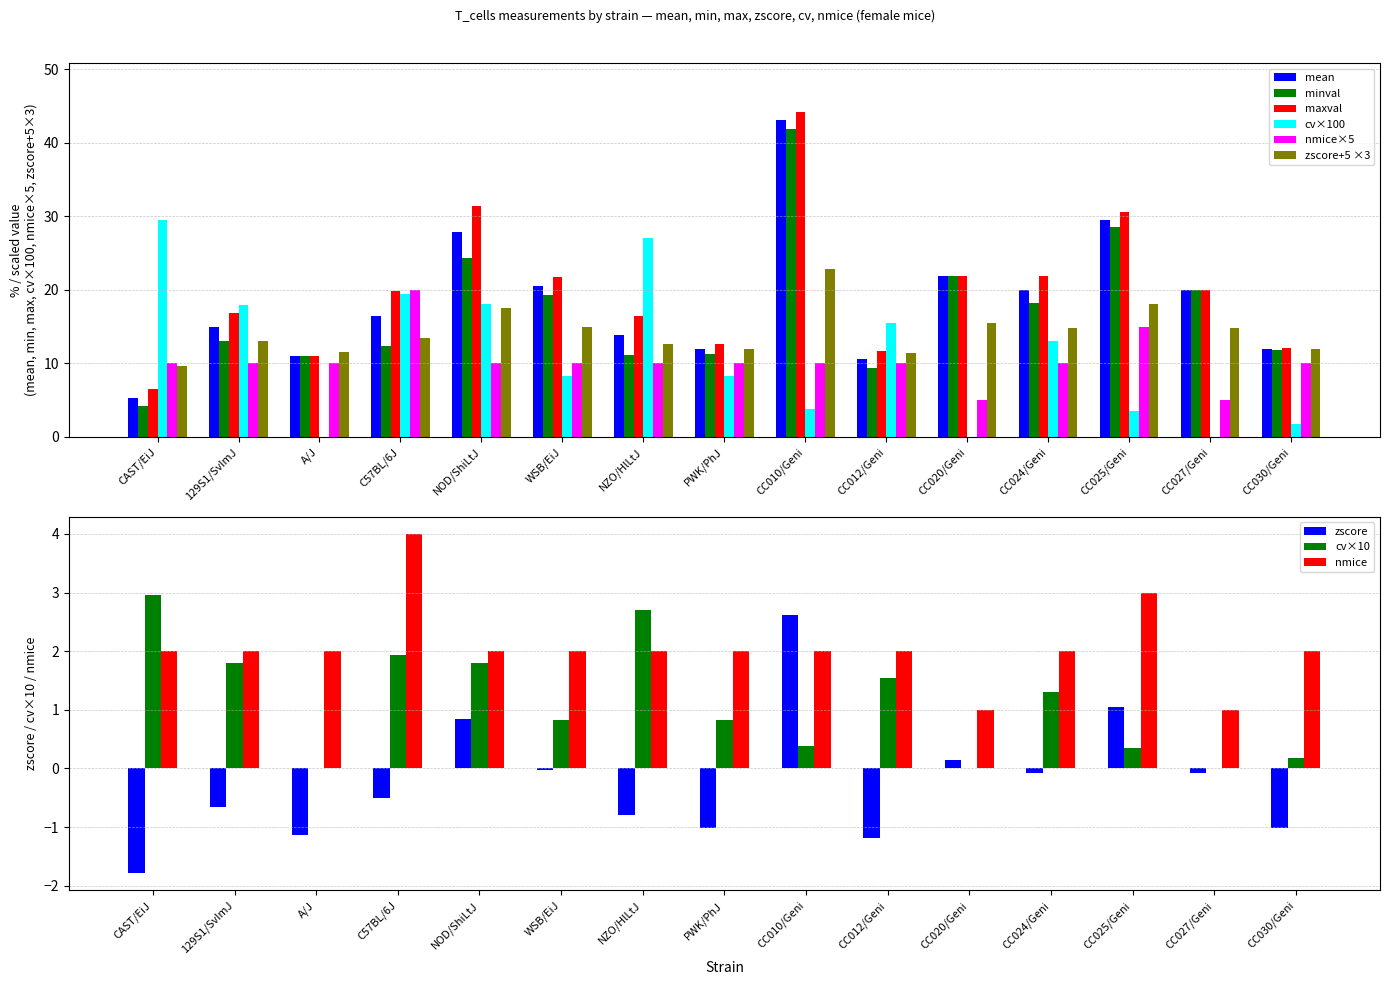

Reading left to right, list all the values displayed in this chart.

mean: CAST/EiJ=5.3	129S1/SvImJ=15.0	A/J=11.0	C57BL/6J=16.4	NOD/ShiLtJ=27.9	WSB/EiJ=20.5	NZO/HlLtJ=13.8	PWK/PhJ=12.0	CC010/Geni=43.0	CC012/Geni=10.5	CC020/Geni=21.9	CC024/Geni=20.1	CC025/Geni=29.6	CC027/Geni=20.0	CC030/Geni=11.9
minval: CAST/EiJ=4.2	129S1/SvImJ=13.1	A/J=11.0	C57BL/6J=12.4	NOD/ShiLtJ=24.3	WSB/EiJ=19.3	NZO/HlLtJ=11.2	PWK/PhJ=11.3	CC010/Geni=41.9	CC012/Geni=9.4	CC020/Geni=21.9	CC024/Geni=18.2	CC025/Geni=28.5	CC027/Geni=20.0	CC030/Geni=11.8
maxval: CAST/EiJ=6.5	129S1/SvImJ=16.9	A/J=11.0	C57BL/6J=19.8	NOD/ShiLtJ=31.4	WSB/EiJ=21.7	NZO/HlLtJ=16.5	PWK/PhJ=12.7	CC010/Geni=44.2	CC012/Geni=11.7	CC020/Geni=21.9	CC024/Geni=21.9	CC025/Geni=30.6	CC027/Geni=20.0	CC030/Geni=12.1
zscore: CAST/EiJ=9.6	129S1/SvImJ=13.0	A/J=11.6	C57BL/6J=13.5	NOD/ShiLtJ=17.5	WSB/EiJ=14.9	NZO/HlLtJ=12.6	PWK/PhJ=12.0	CC010/Geni=22.9	CC012/Geni=11.5	CC020/Geni=15.5	CC024/Geni=14.8	CC025/Geni=18.1	CC027/Geni=14.8	CC030/Geni=11.9
cv: CAST/EiJ=3.0	129S1/SvImJ=1.8	A/J=0.0	C57BL/6J=1.9	NOD/ShiLtJ=1.8	WSB/EiJ=0.8	NZO/HlLtJ=2.7	PWK/PhJ=0.8	CC010/Geni=0.4	CC012/Geni=1.5	CC020/Geni=0.0	CC024/Geni=1.3	CC025/Geni=0.4	CC027/Geni=0.0	CC030/Geni=0.2
nmice: CAST/EiJ=10.0	129S1/SvImJ=10.0	A/J=10.0	C57BL/6J=20.0	NOD/ShiLtJ=10.0	WSB/EiJ=10.0	NZO/HlLtJ=10.0	PWK/PhJ=10.0	CC010/Geni=10.0	CC012/Geni=10.0	CC020/Geni=5.0	CC024/Geni=10.0	CC025/Geni=15.0	CC027/Geni=5.0	CC030/Geni=10.0